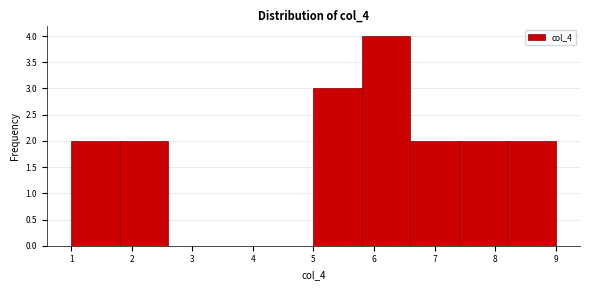

Over which range of the x-axis is the bar tallest?

5.8 to 6.6